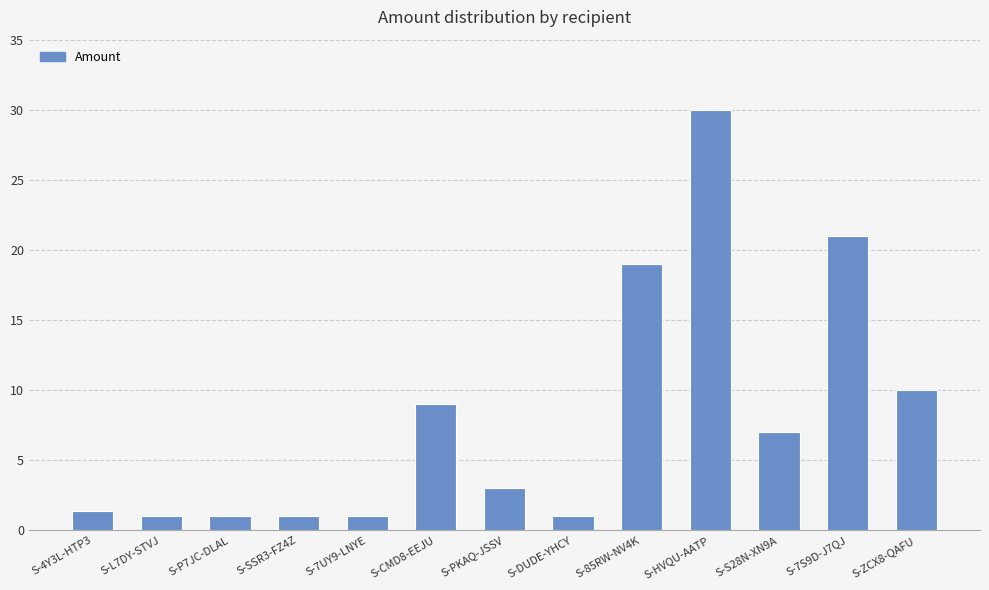

What is the minimum value shown in the chart?

1.0